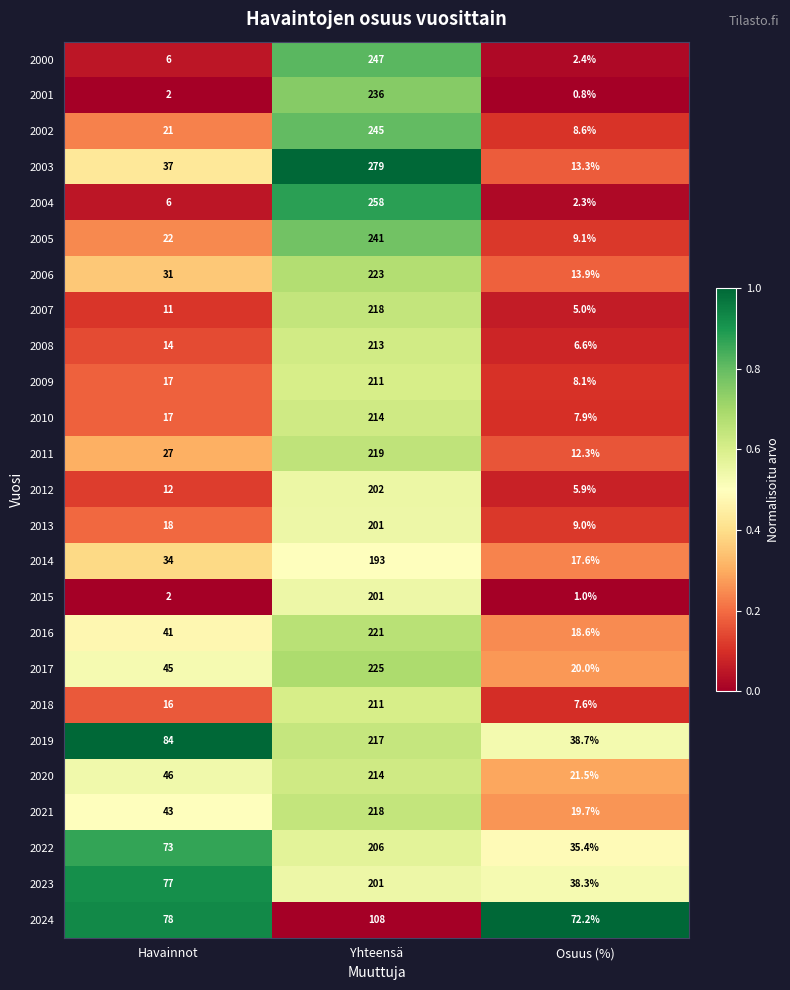

What is the difference between the maximum and minimum values in the 2022 series?

170.6